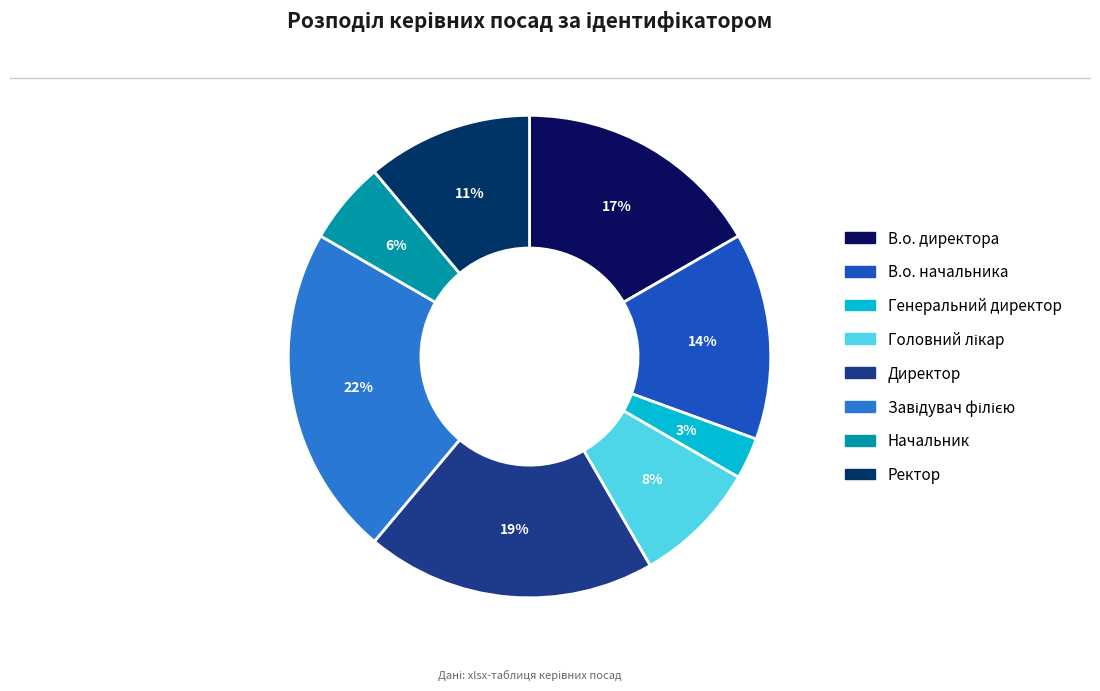

To the nearest percent, what is the difference between the largest and smallest slice percentages?

19%